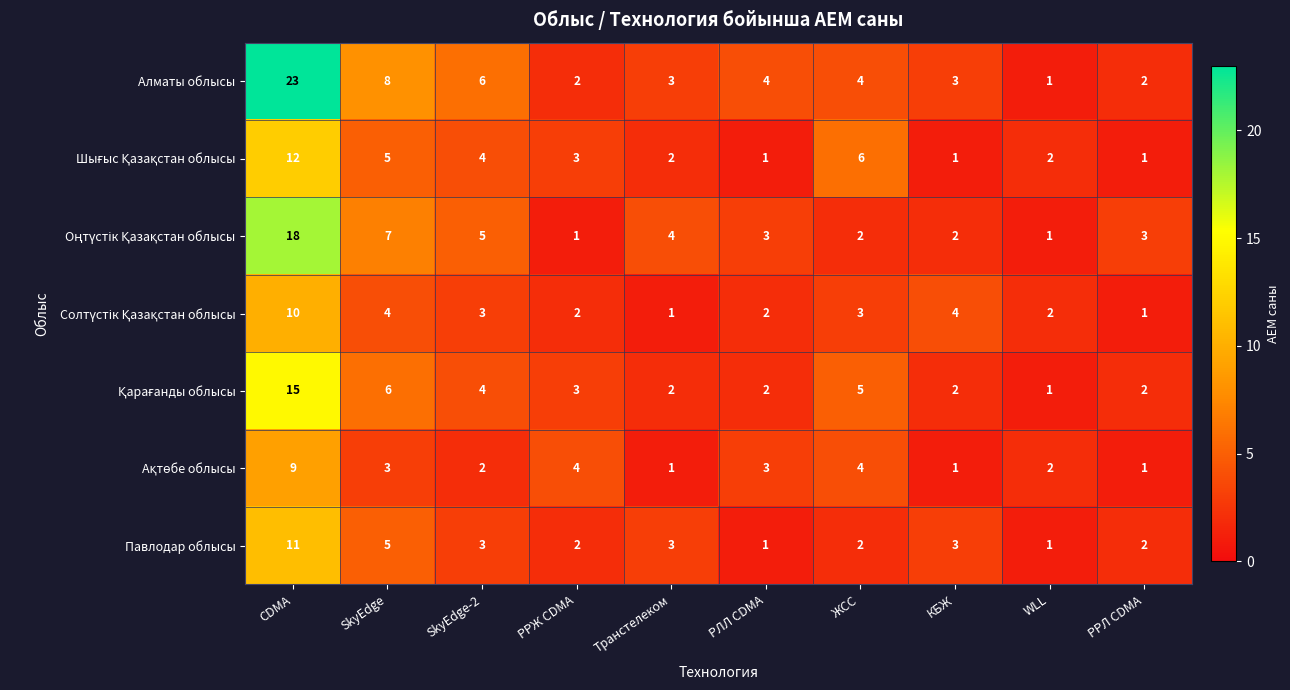

What is the total value across all series at РРЛ CDMA?

12